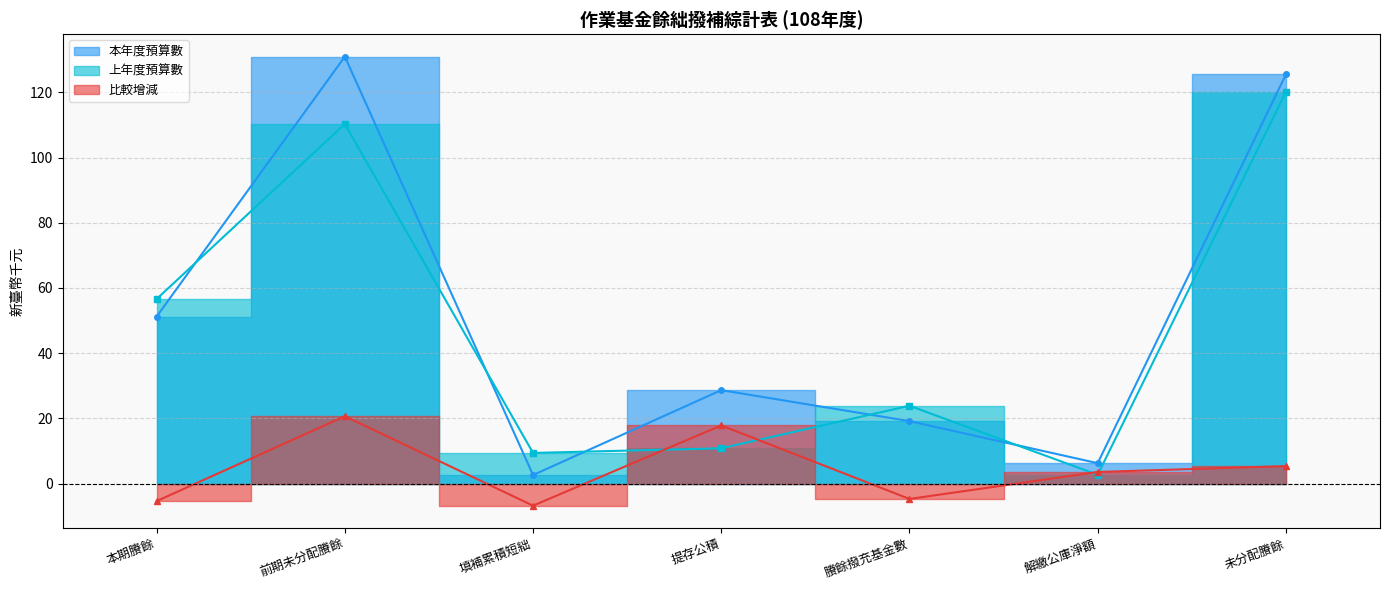

What is the maximum value for 上年度預算數?

120.1